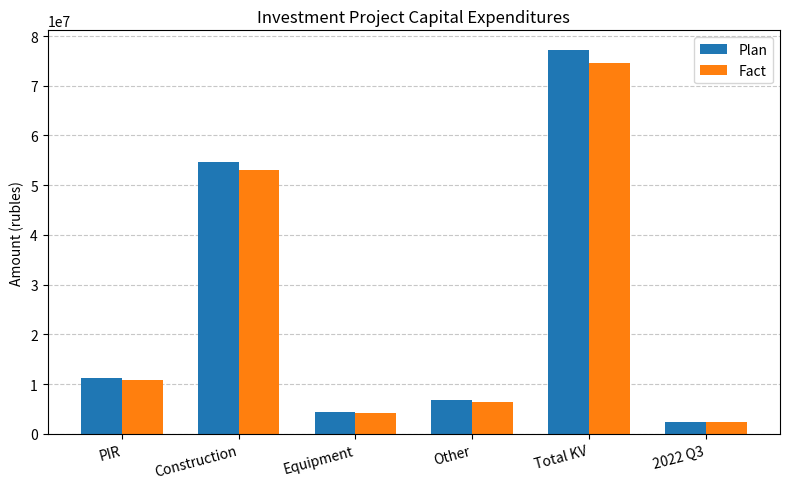

What is the spread (max minus min) of values at Total KV?

2777420